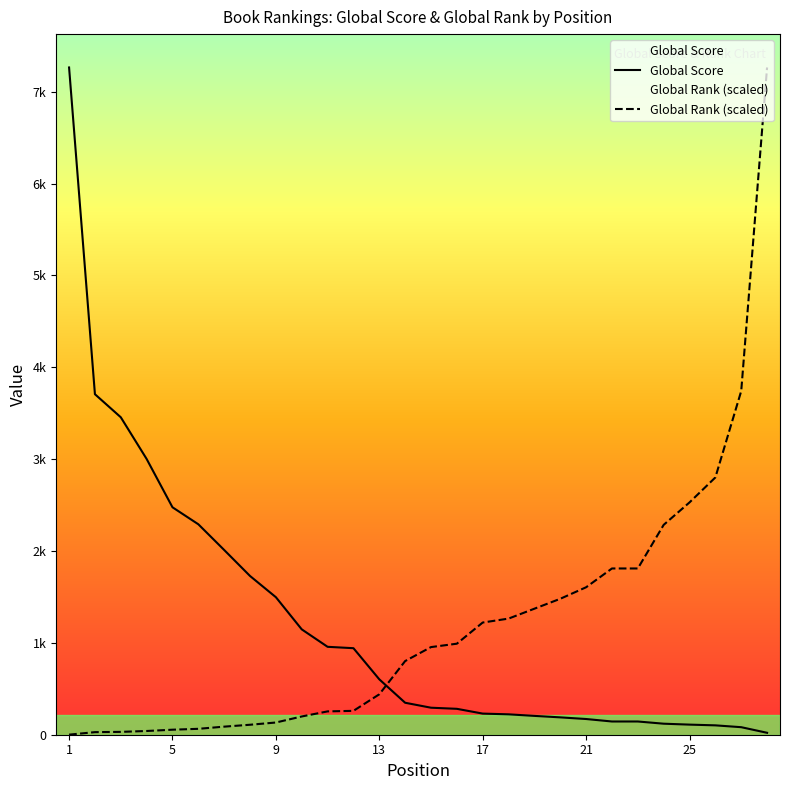

What is the average value of the Global Score series?

1205.2